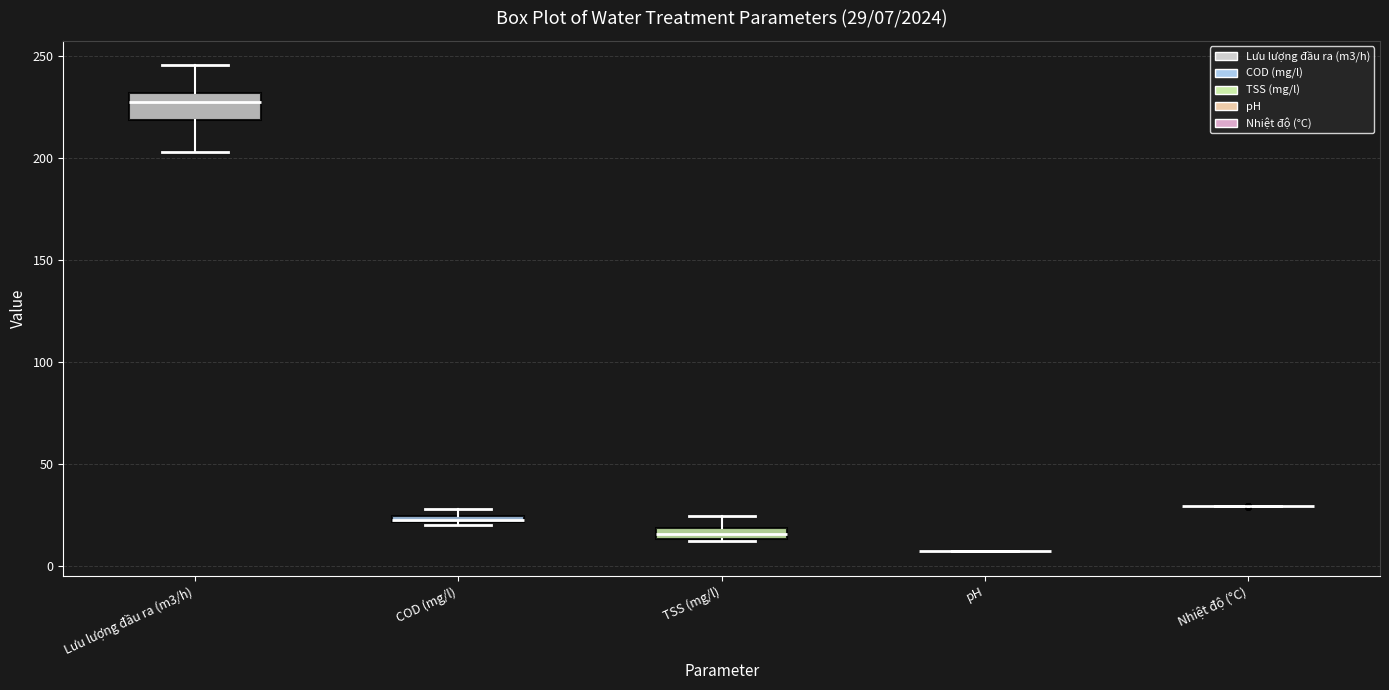

Which box is the tallest, from its lower edge to its upper edge?

Lưu lượng đầu ra (m3/h)